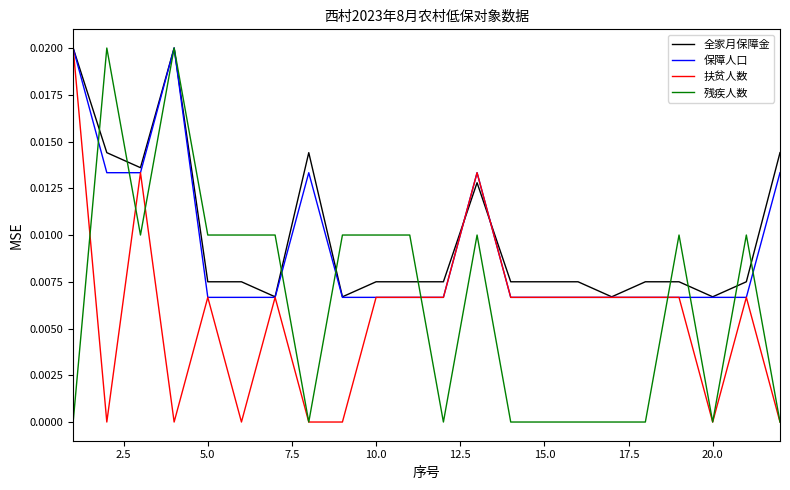

How many times do 残疾人数 and 扶贫人数 cross each other?

5